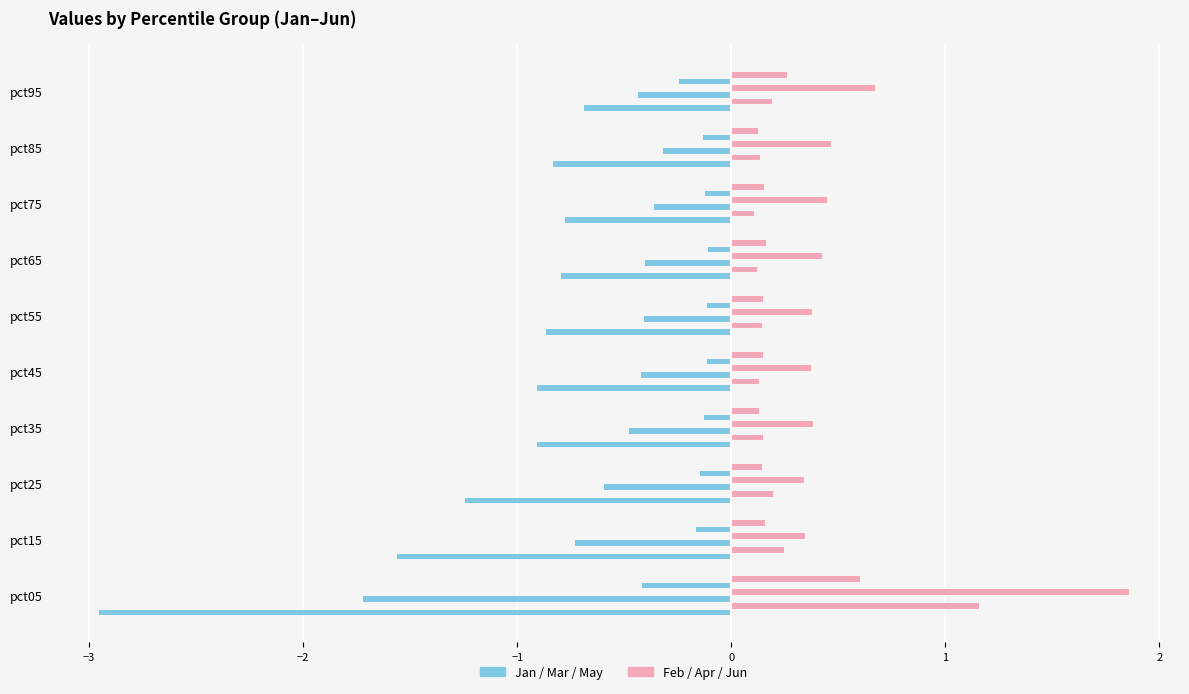

What is the value of the Mar bar at the 5th from the left?

-0.4